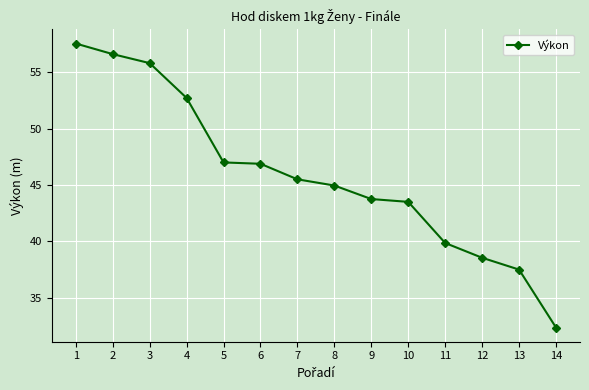

What is the minimum value shown in the chart?

32.3